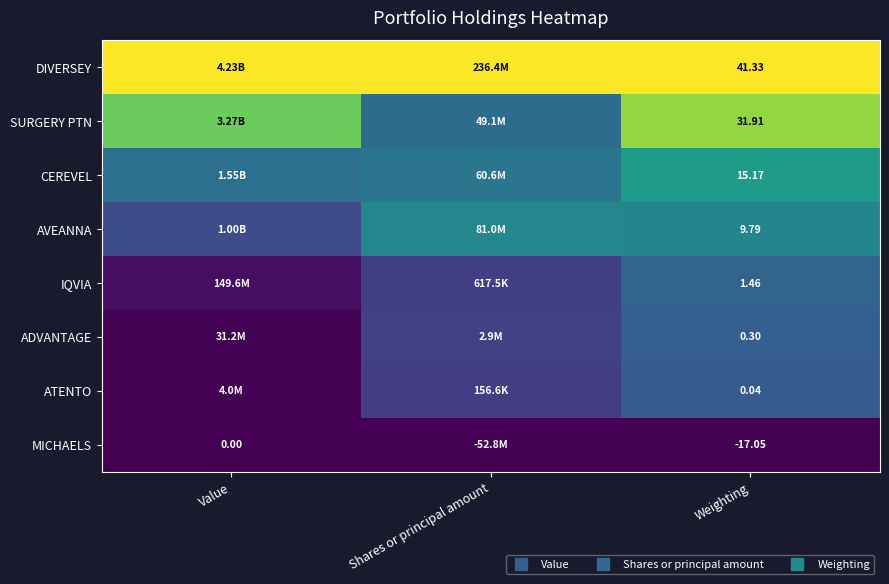

Which category has the highest value across all series?

Value